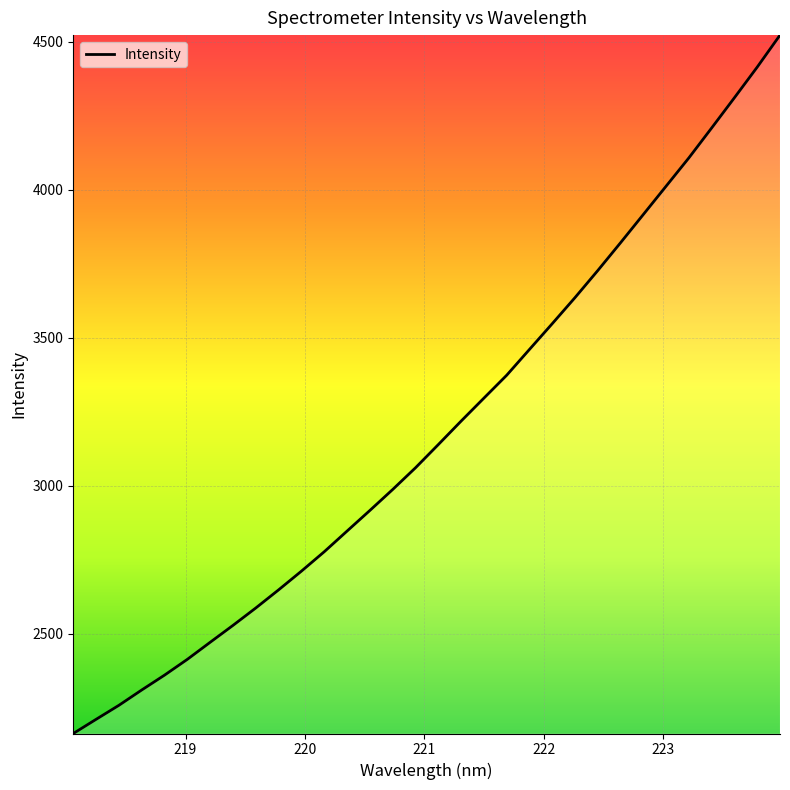

What is the difference between the maximum and minimum values?

2360.0